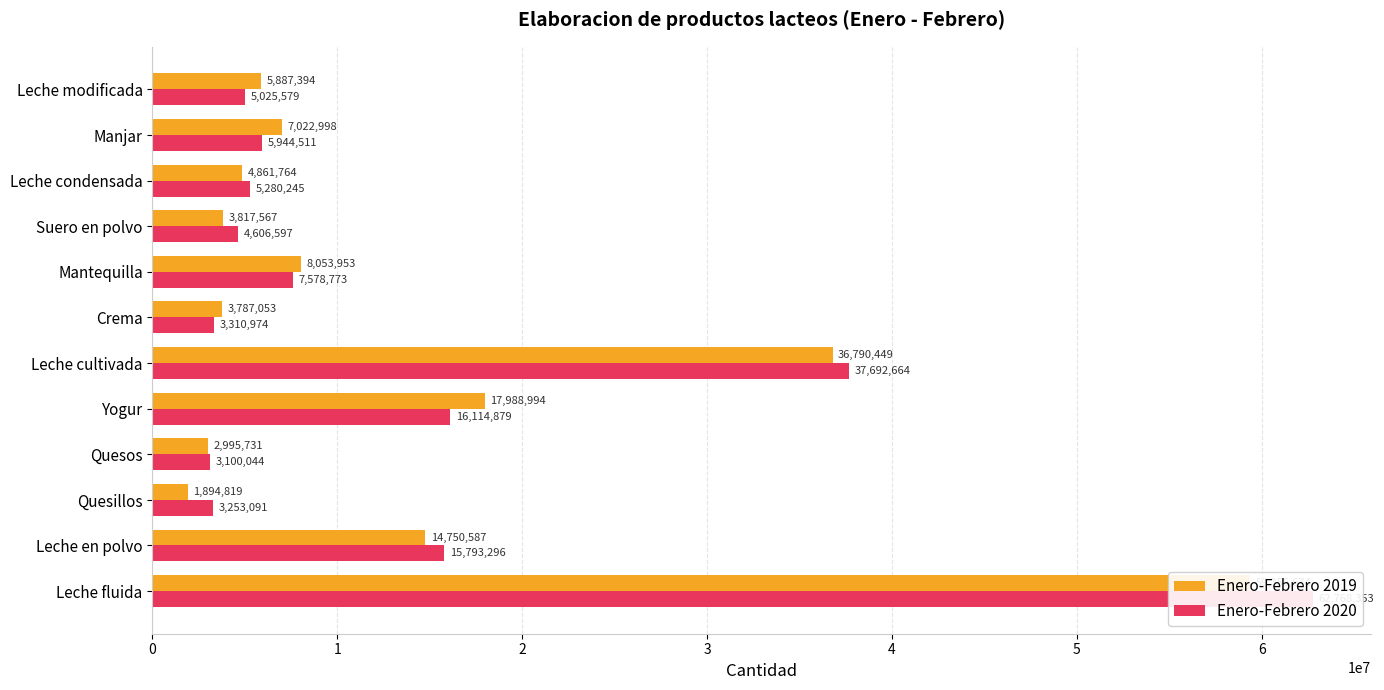

How many bars are there in each group?

2